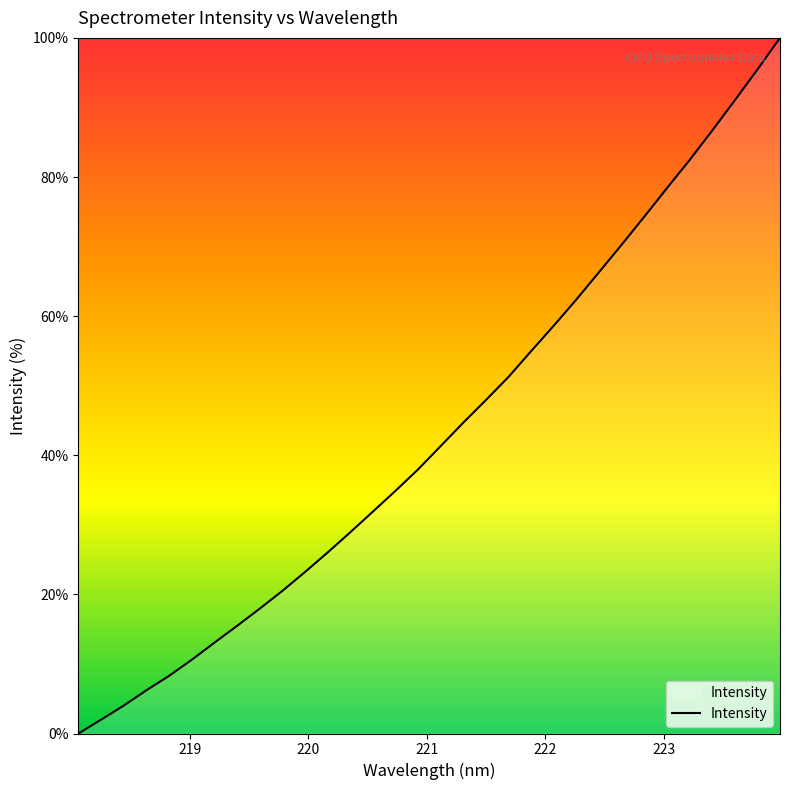

What is the greatest value displayed?

100.0